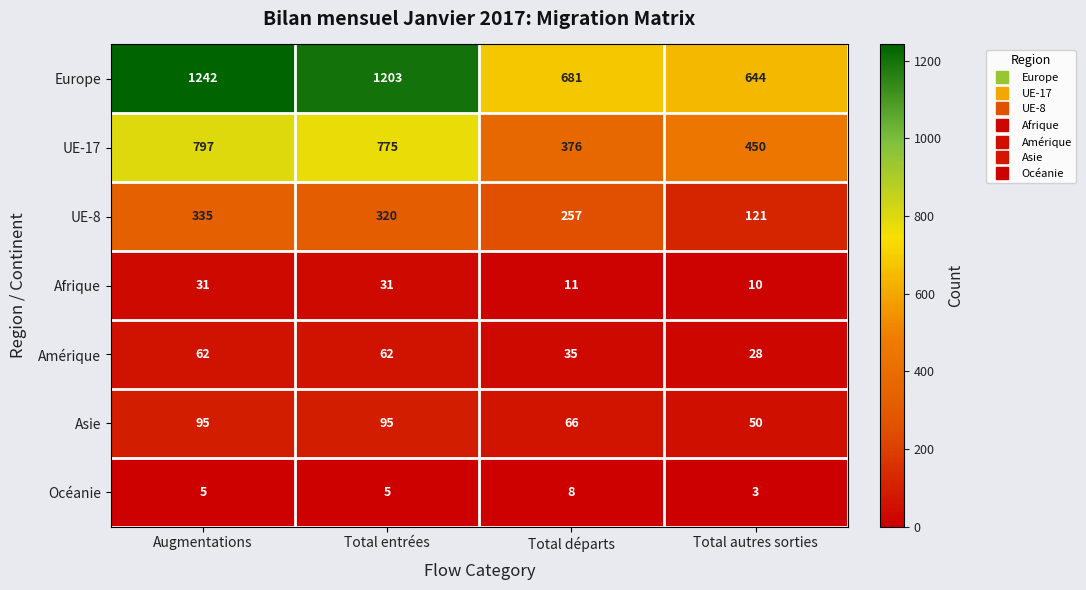

True or false: UE-17 has a value of 450 at Total autres sorties.

True